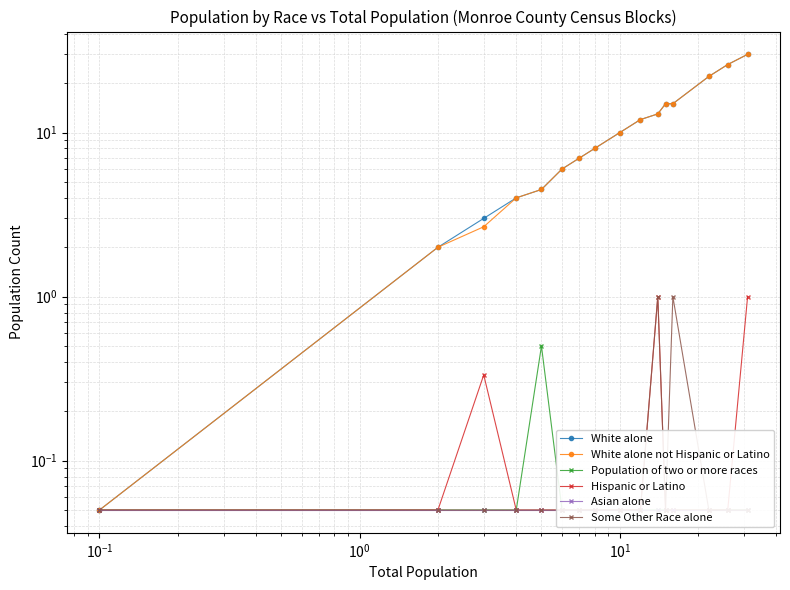

At how many categories does at least one series exceed 21?

3